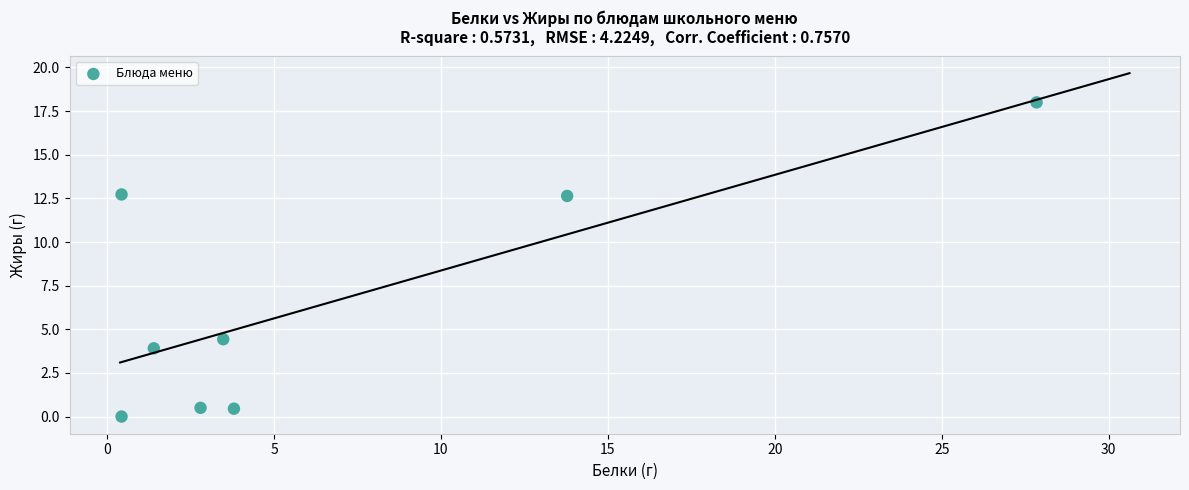

What is the average X value?

6.7